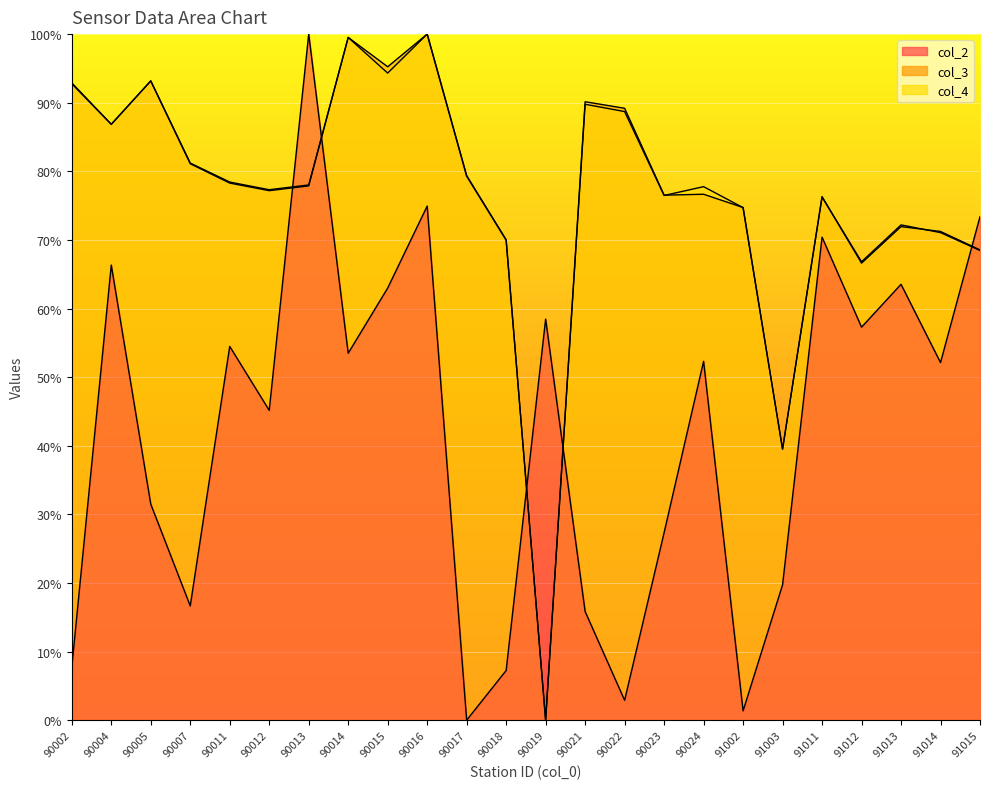

What is the total value across all series at 91011?

2.2